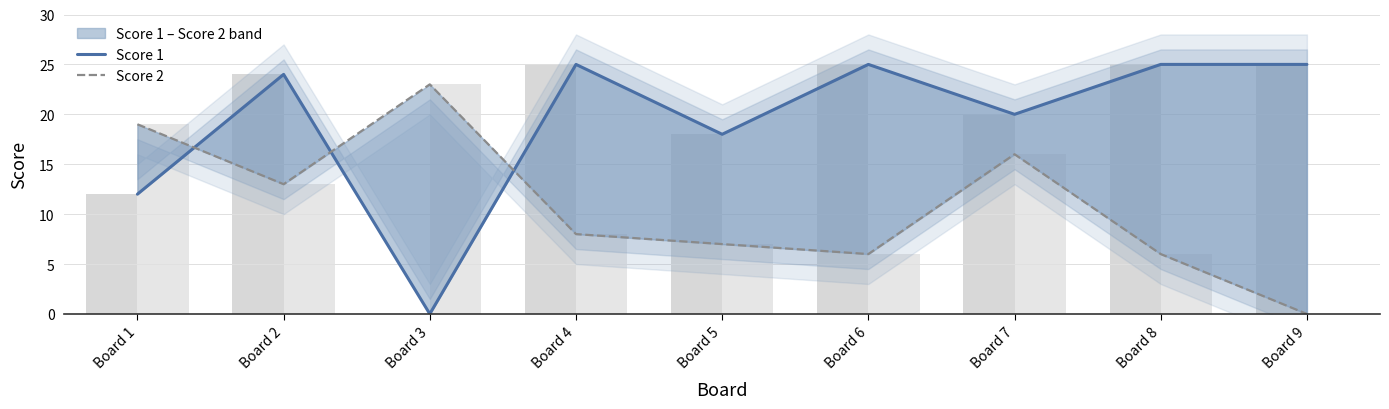

How many data points in Score 1 are less than 24?

4